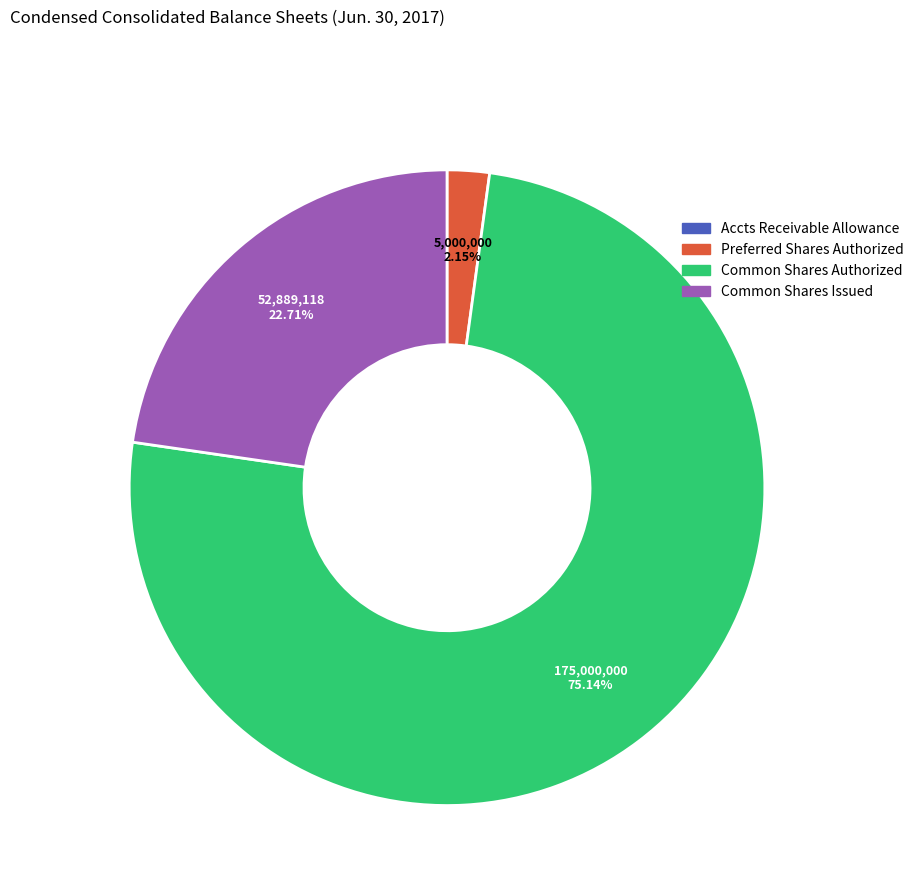

Is there a majority slice in this chart?

Yes